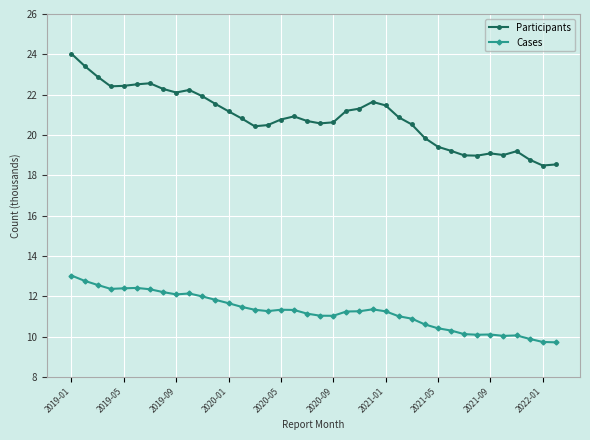

Rank the series by their maximum value, from lowest to highest.

Cases, Participants